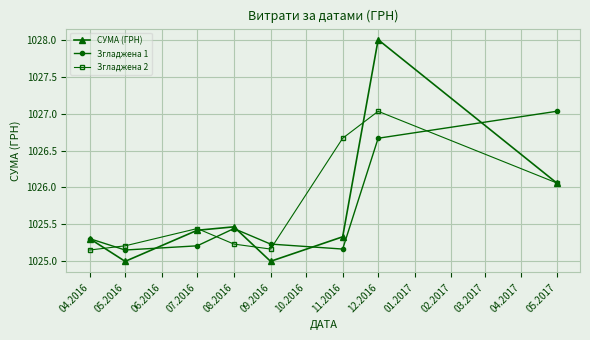

Which series has the largest total across all categories?

Згладжена 2